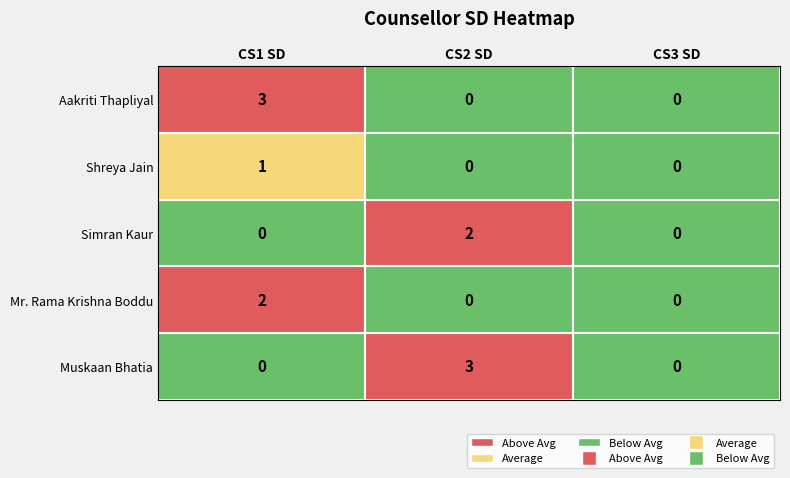

What is the spread (max minus min) of values at CS1 SD?

3